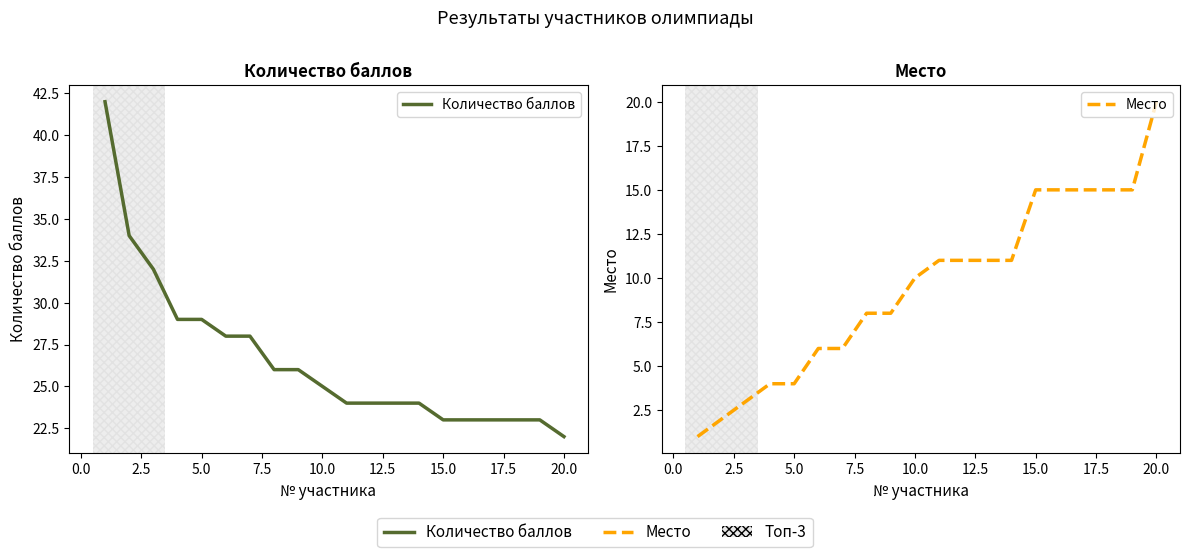

What is the difference between the maximum and minimum values in the Количество баллов series?

20